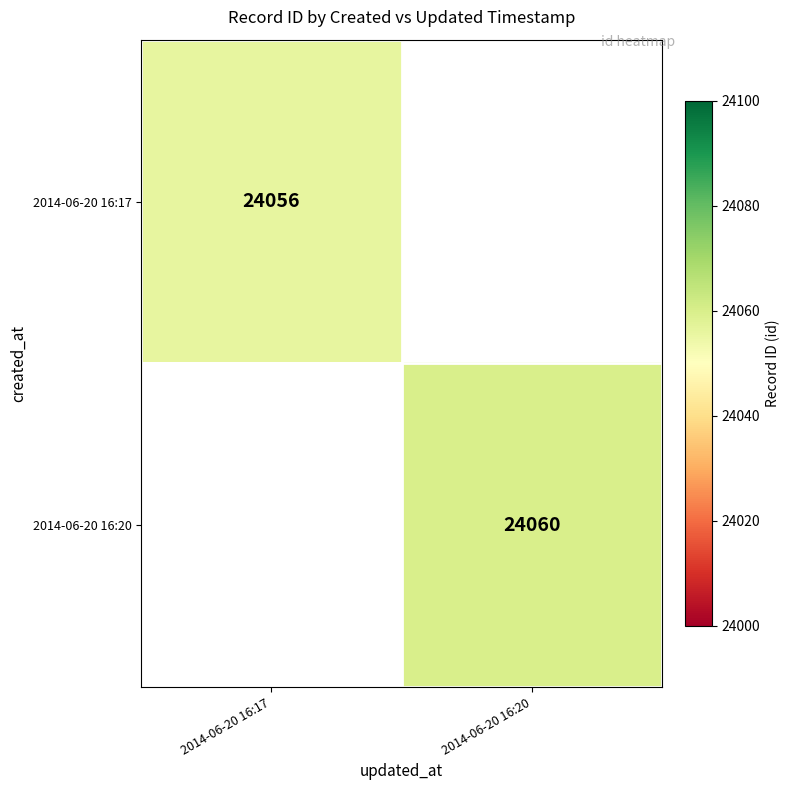

True or false: 2014-06-20 16:17 has a value of 38566 at 2014-06-20 16:17.

False